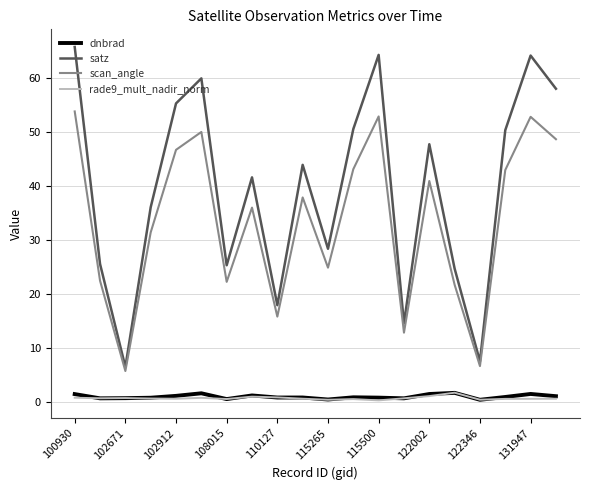

Which series has the widest spread of values?

satz